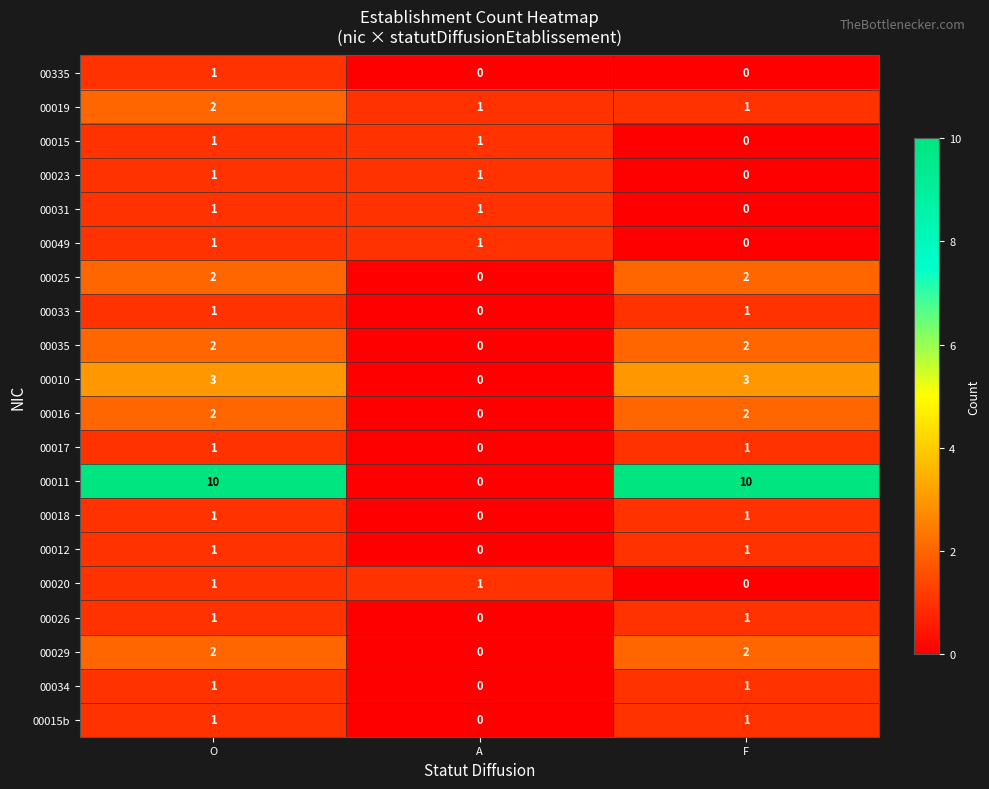

How many positive values does the 00010 series have?

2